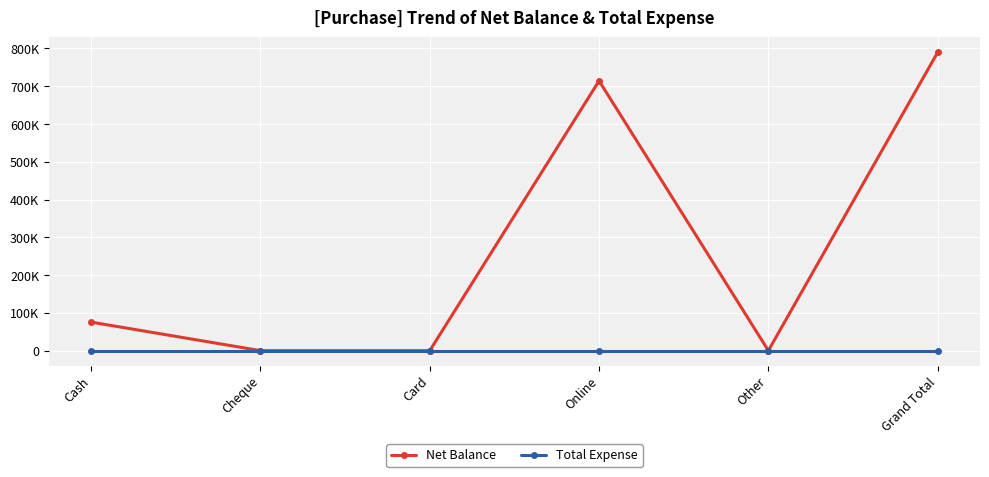

Is this an area chart (filled region under the line)?

No